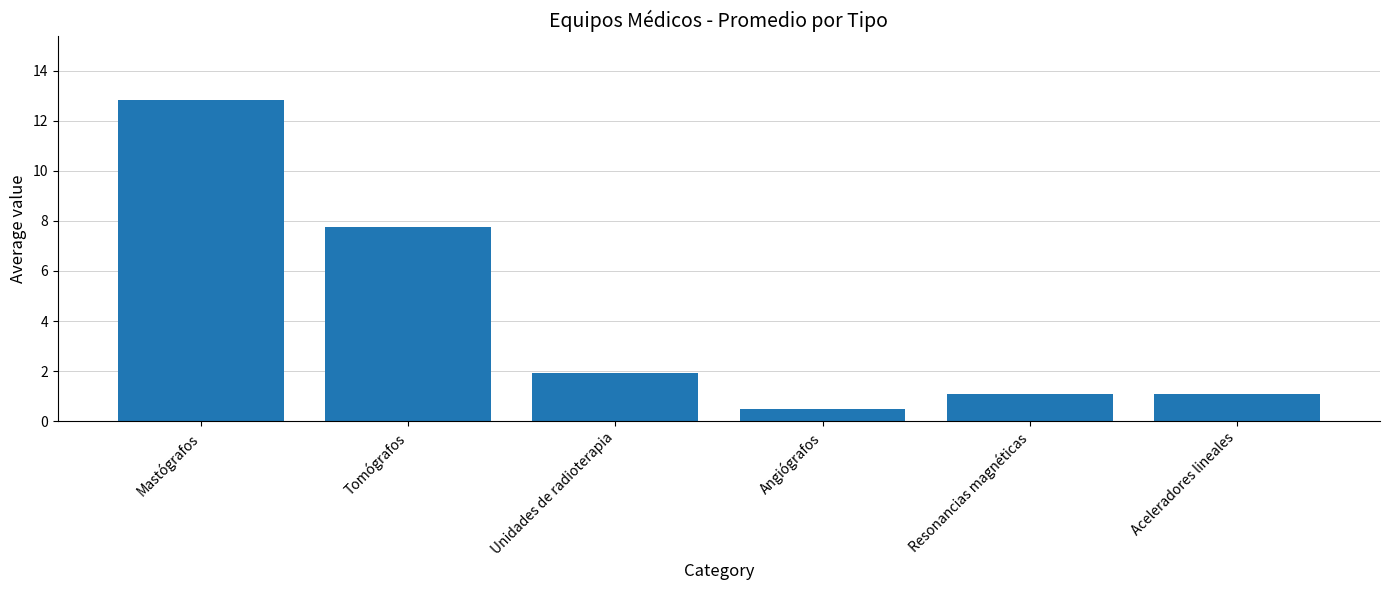

What is the ratio of the value at Tomógrafos to the value at Mastógrafos?

0.6